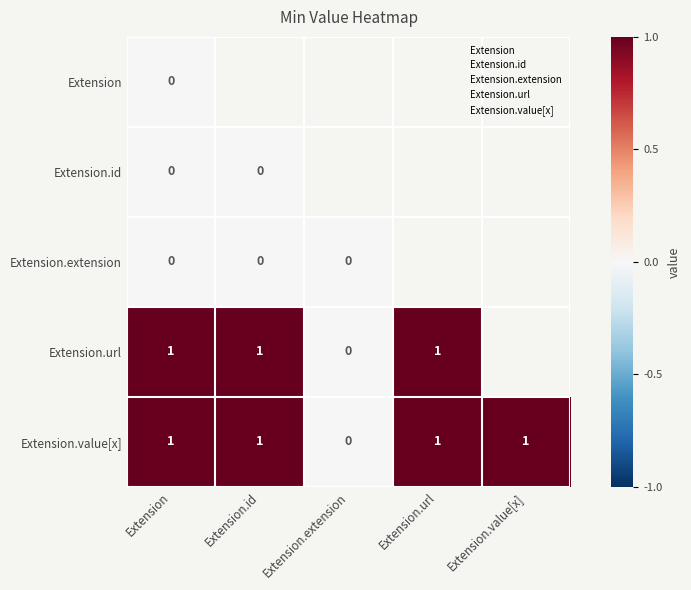

List the labels in order of Extension value, largest first.

Extension.url, Extension.value[x], Extension, Extension.id, Extension.extension